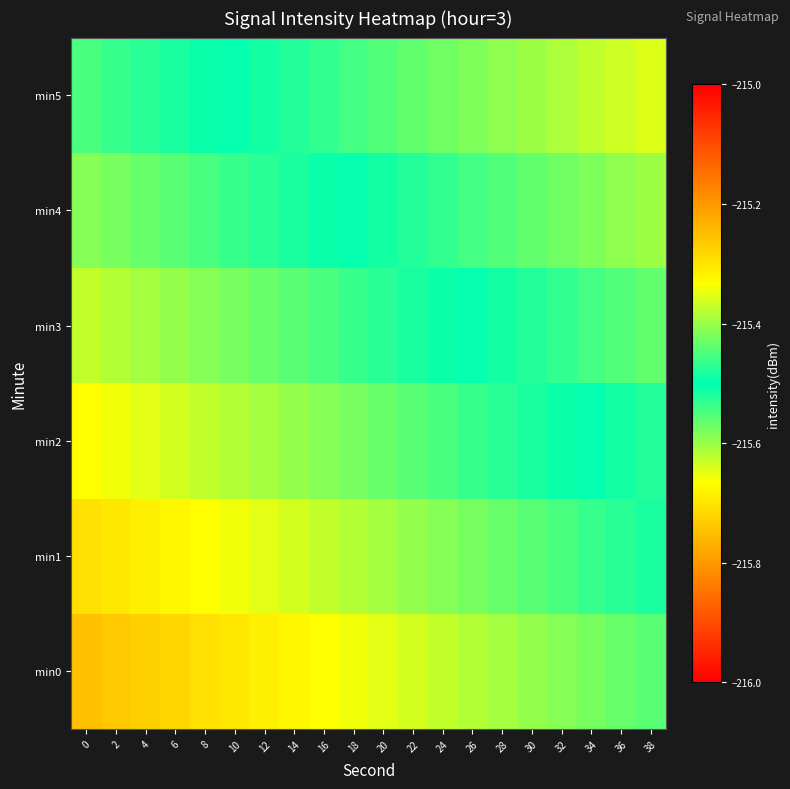

Between 6 and 30, which series saw the biggest shift?

min0